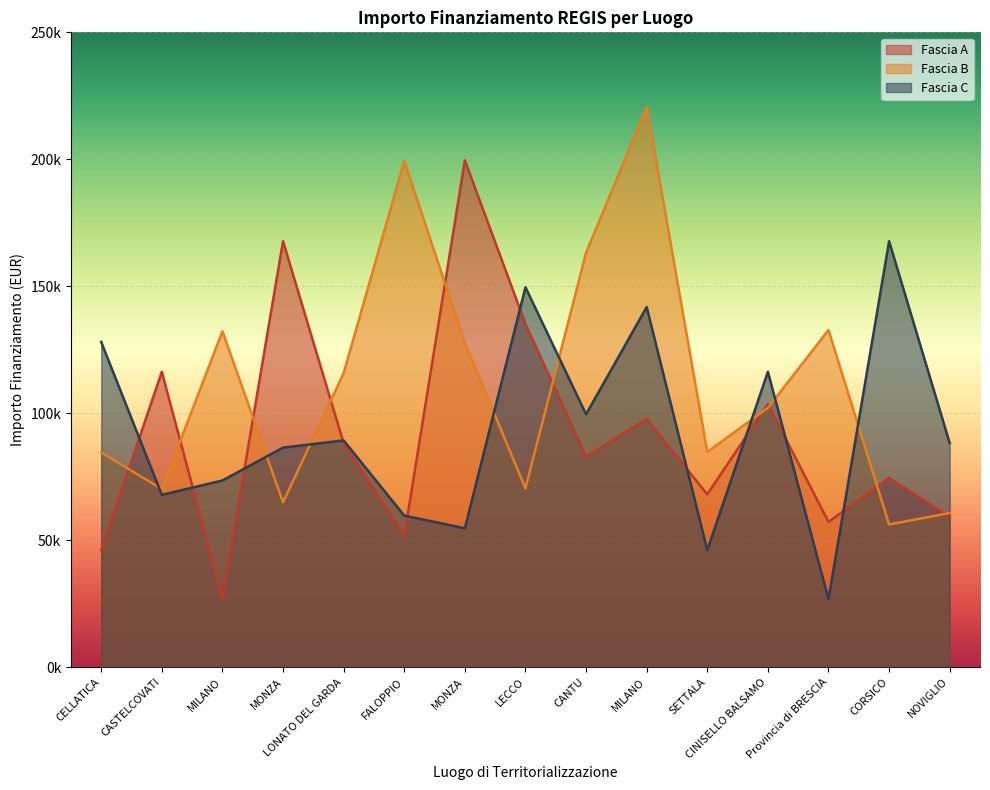

What is the lowest value of the Fascia A series?

26730.0